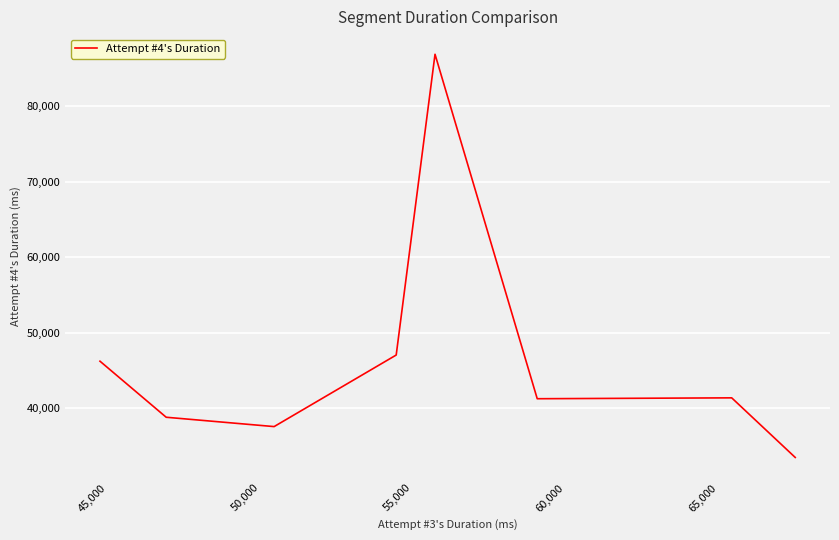

What is the difference between the second highest and second lowest values?

9476